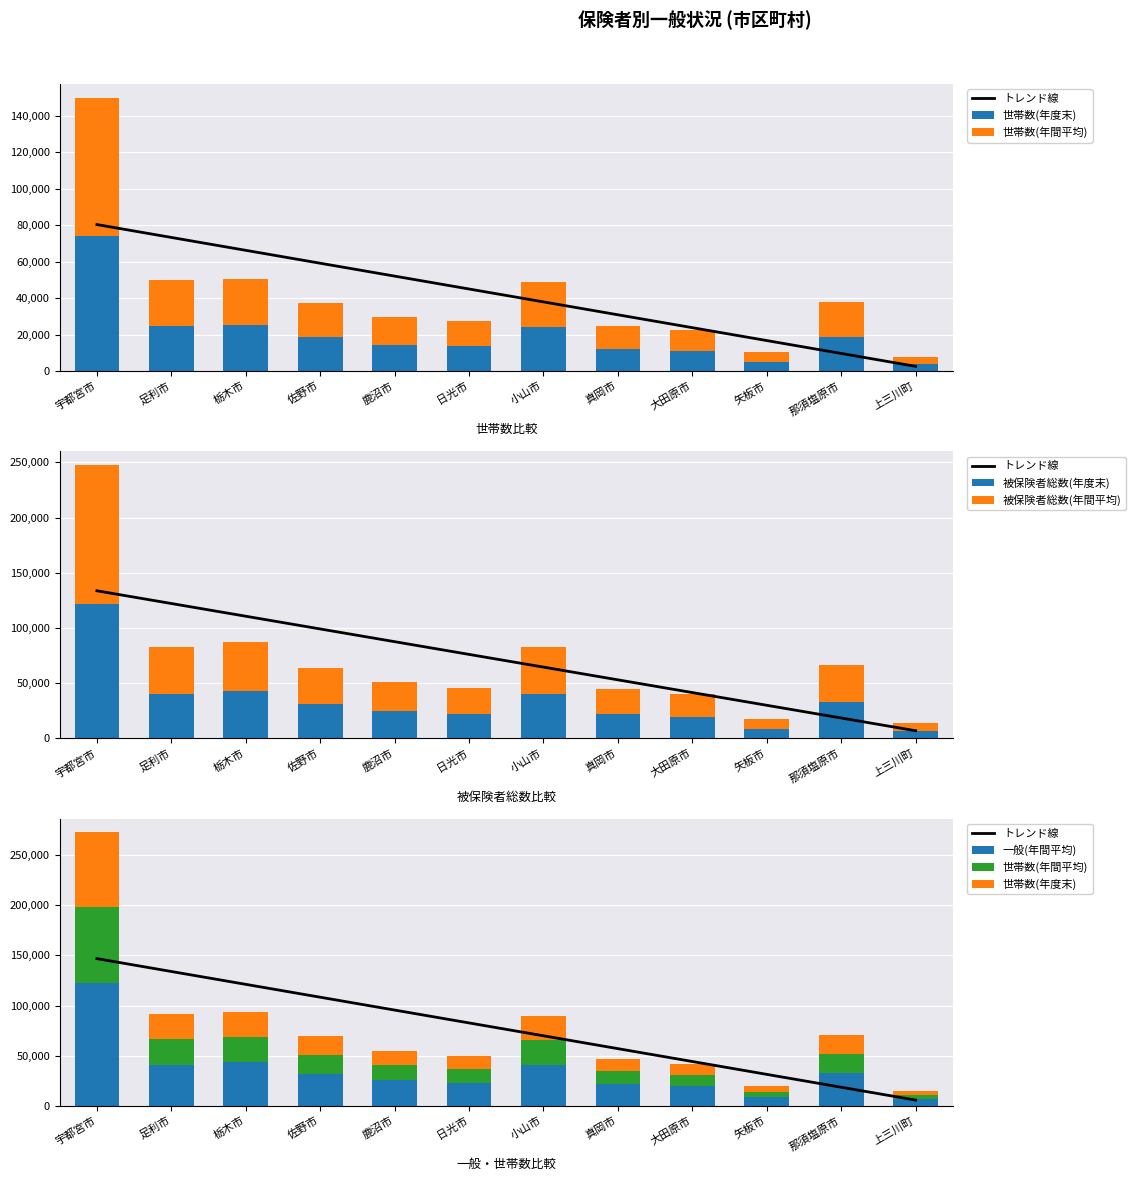

Does the chart contain any negative values?

No